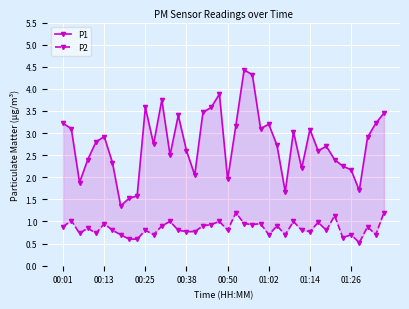

What is the value of the P1 point at the 2nd from the left?

3.1